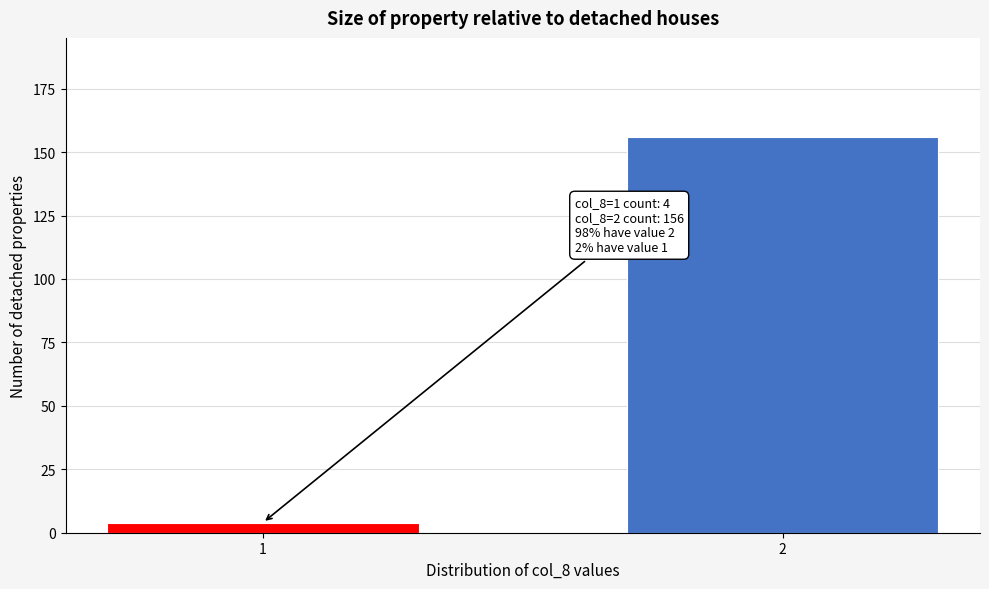

Reading left to right, what are all the values shown in this chart?

4	156